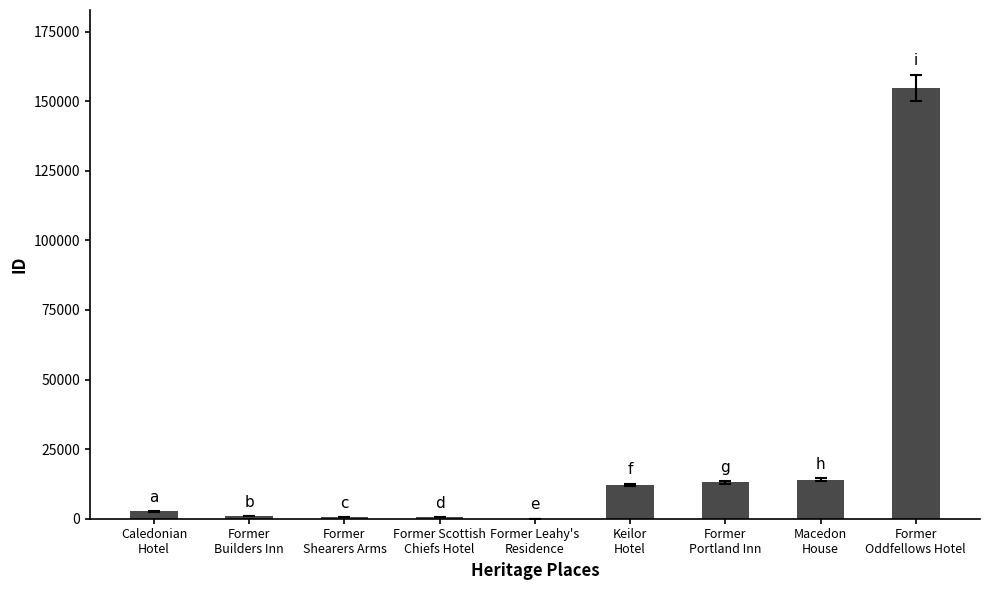

What is the approximate value at Keilor
Hotel, to the nearest 100?

12100